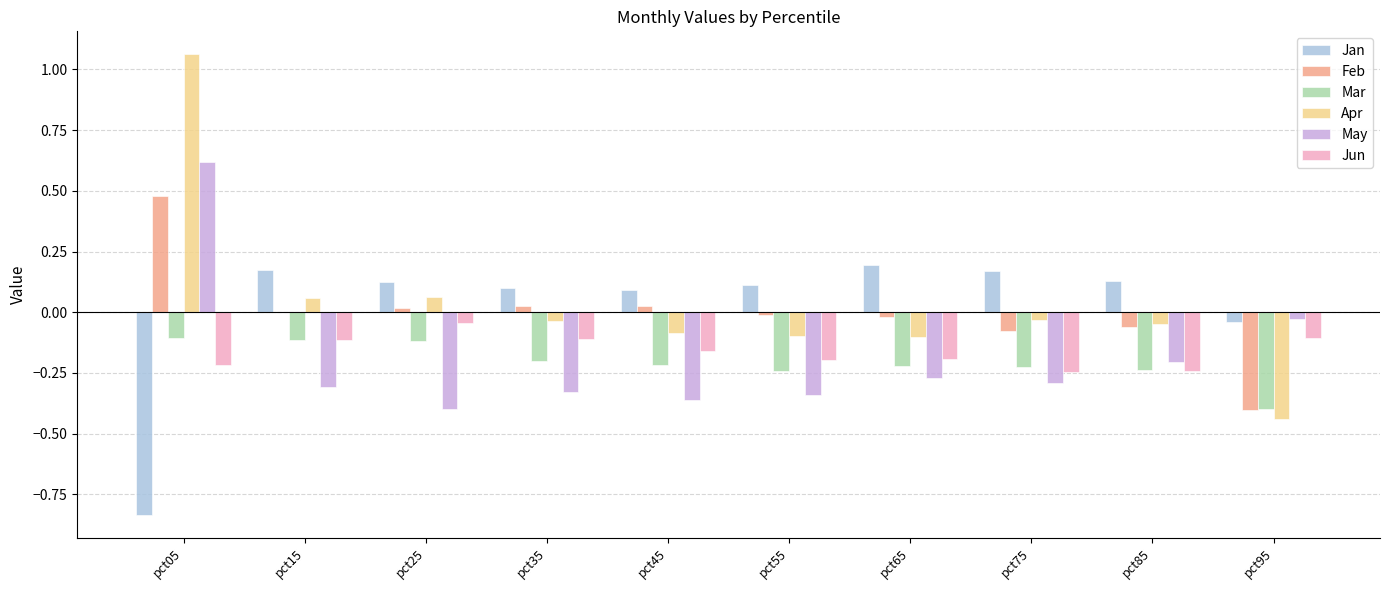

Between pct75 and pct95, which series saw the biggest shift?

Apr